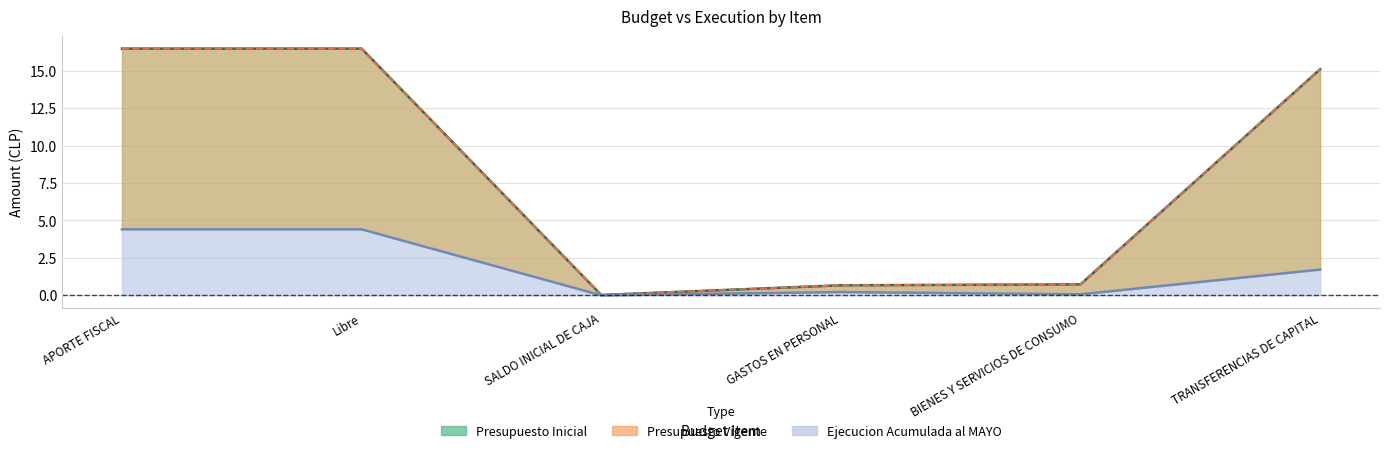

At how many categories does at least one series exceed 4?

3